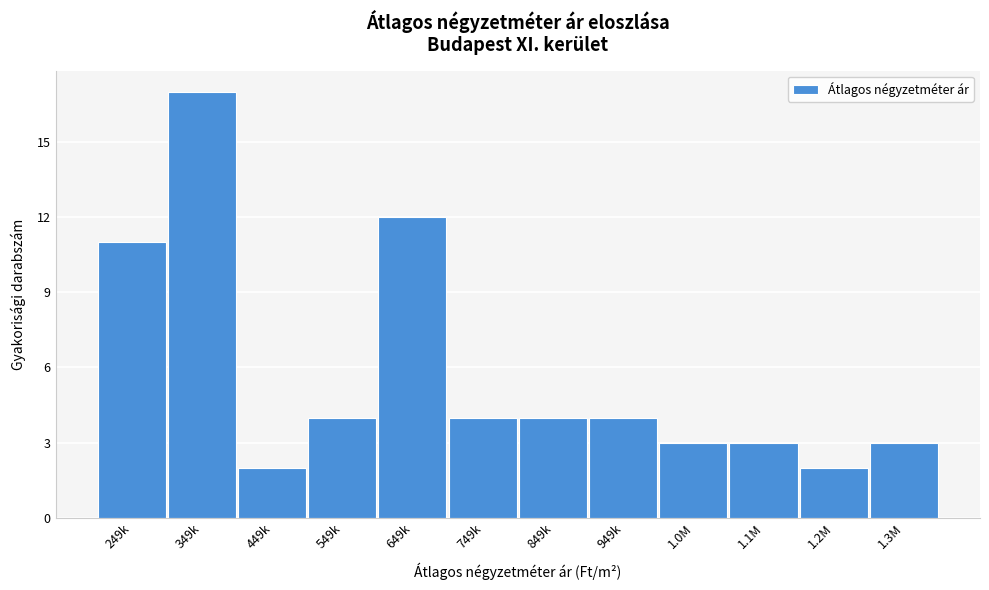

Reading left to right, transcribe all the data shown in this chart.

249k=11	349k=17	449k=2	549k=4	649k=12	749k=4	849k=4	949k=4	1.0M=3	1.1M=3	1.2M=2	1.3M=3